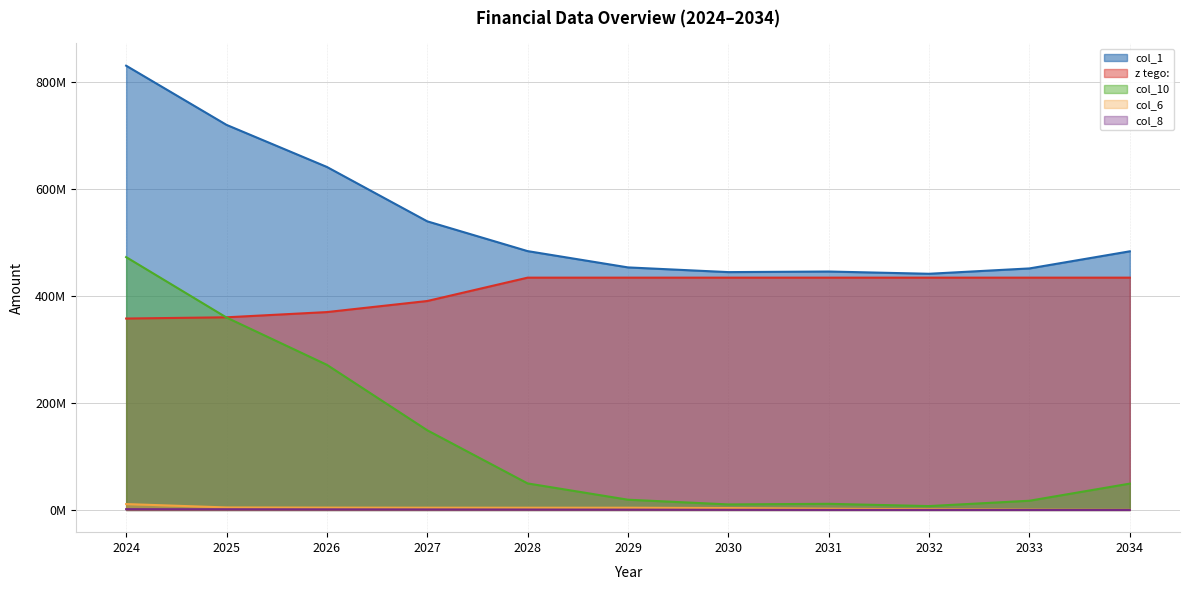

What is the difference between the col_1 values at 2034 and 2025?

236443258.9